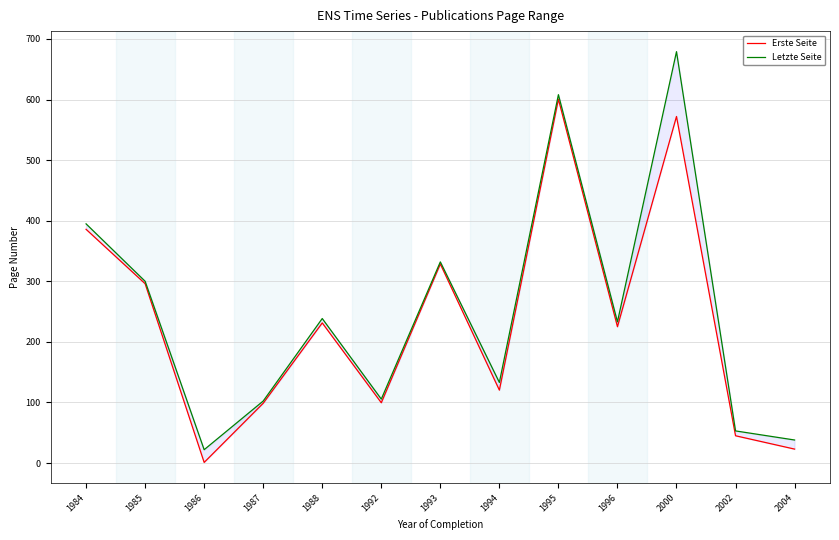

The Letzte Seite series shows 102.3 at 1987. True or false?

True